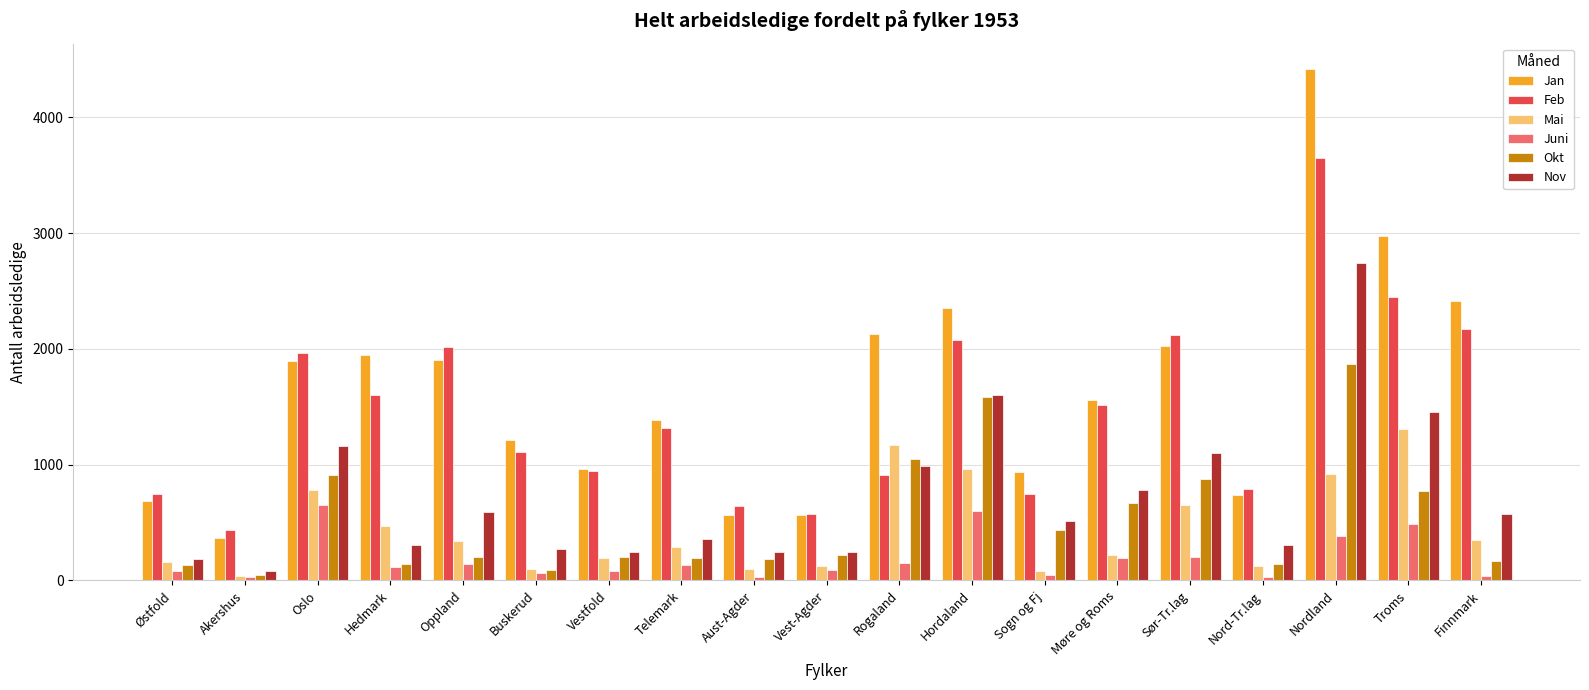

At which category is the sum across all series the highest?

Nordland